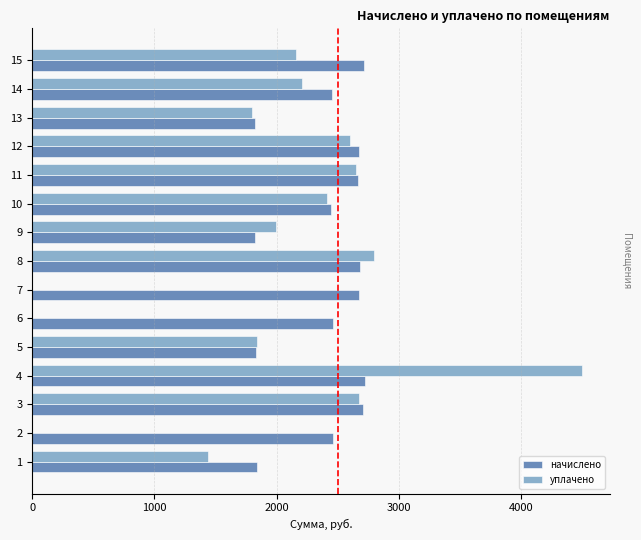

Where is начислено nearest to the value 2270?

10